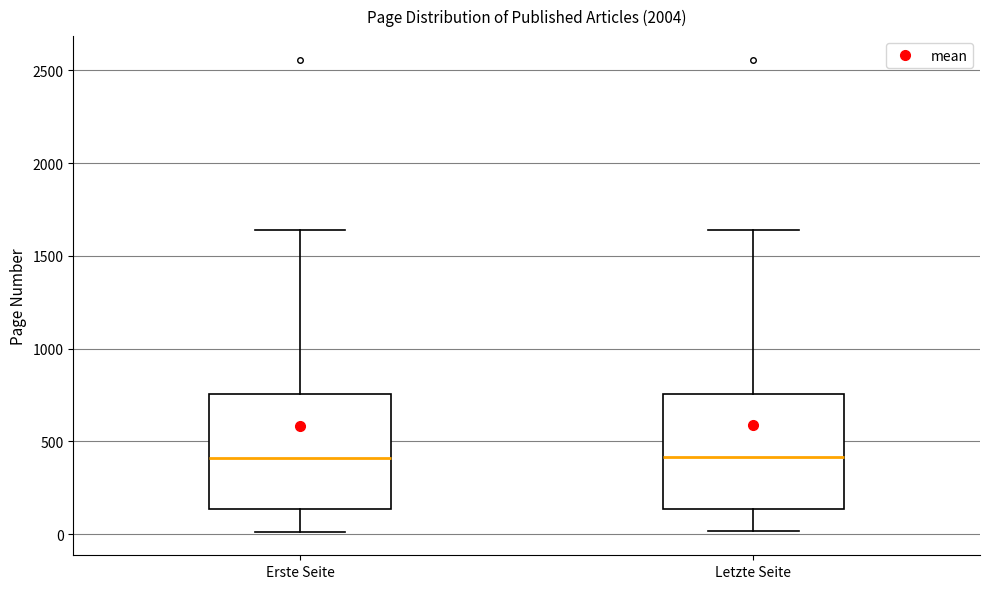

Where is the upper edge of the box for Erste Seite on the y-axis? The values are not printed on the chart, so give them approximately, as read against the axis.

750